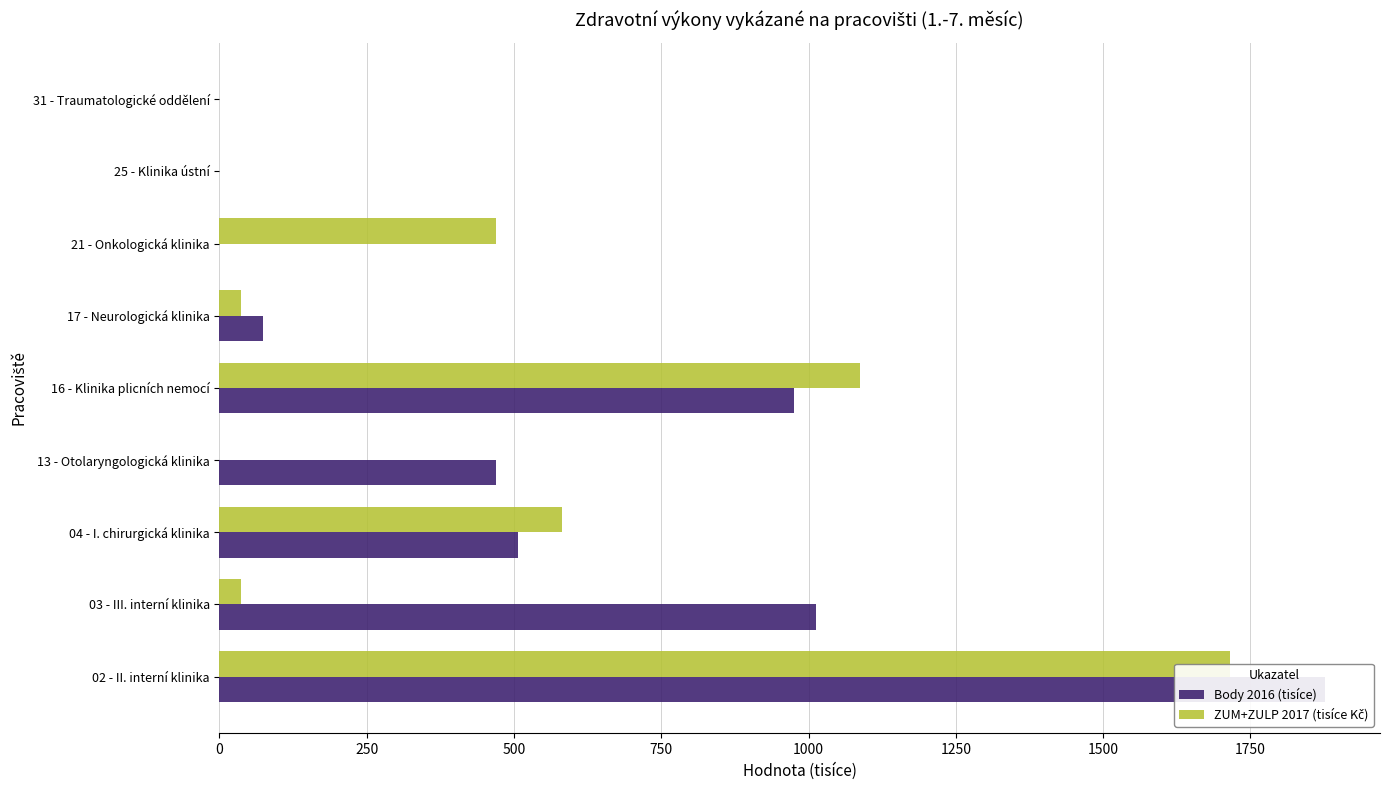

True or false: ZUM+ZULP 2017 (tisíce Kč) has a value of 1088.0 at 16 - Klinika plicních nemocí.

True